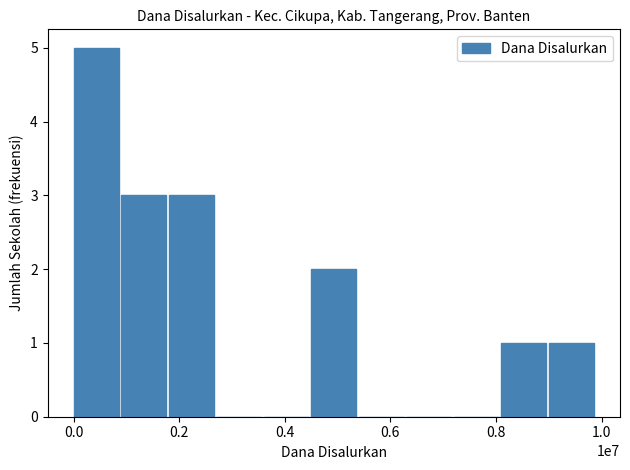

What is the sum of all values?

15